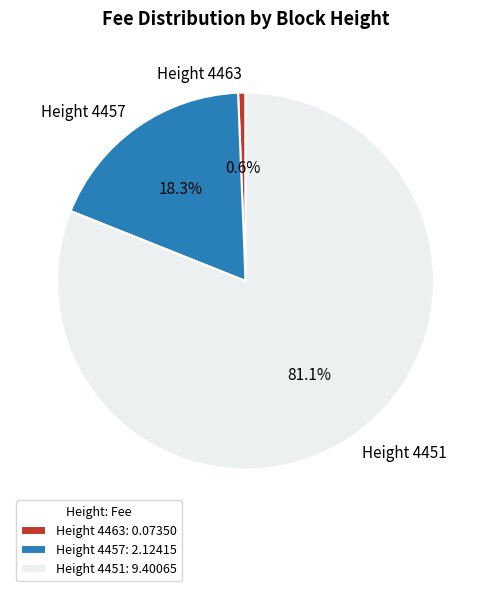

True or false: Height 4463 accounts for 7% of the total.

False